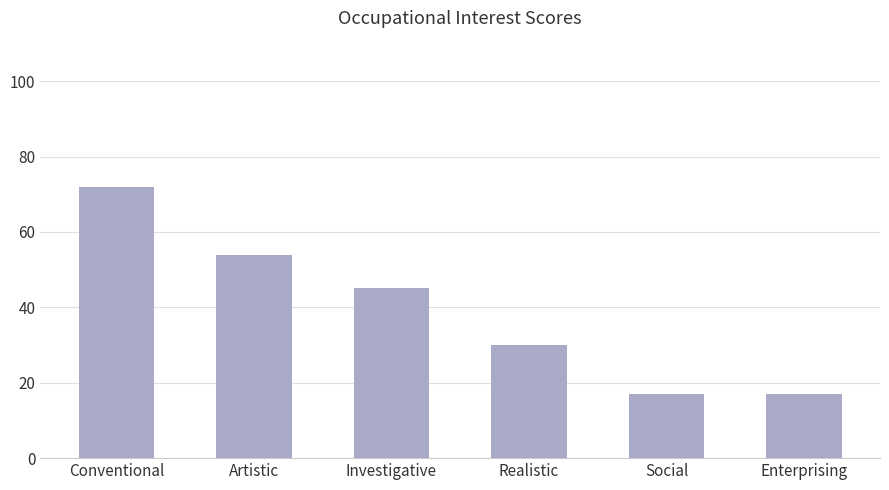

Does the chart contain stacked bars?

No